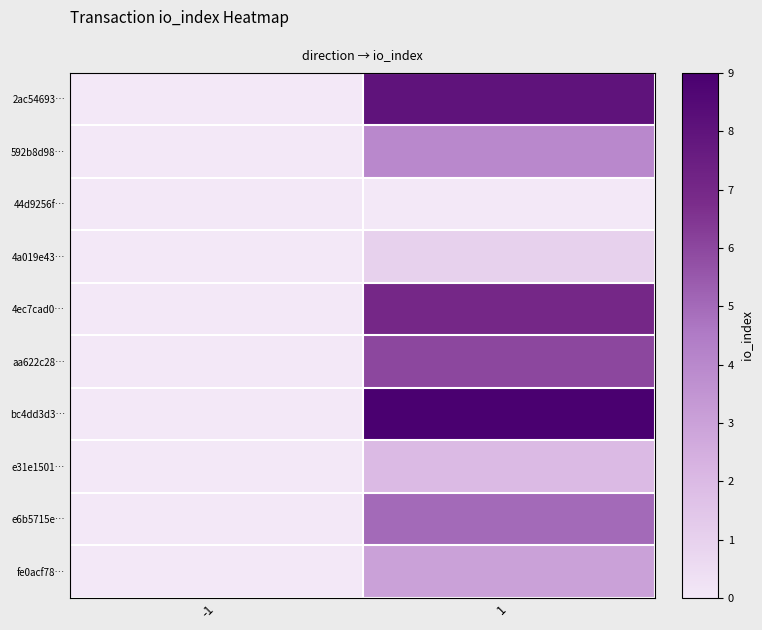

Between -1 and 1, which series saw the biggest shift?

bc4dd3d3…